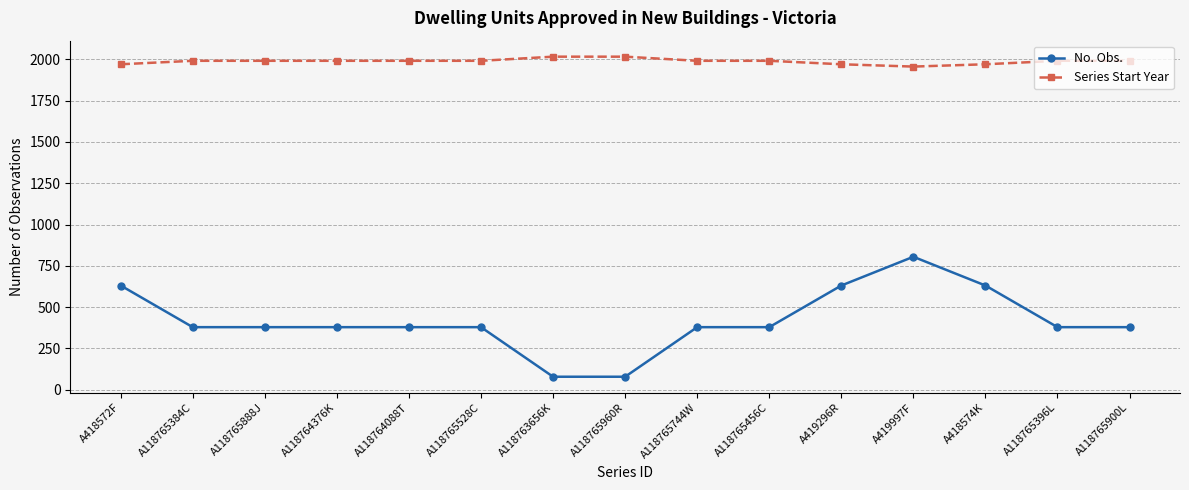

What is the highest value of the Series Start Year series?

2016